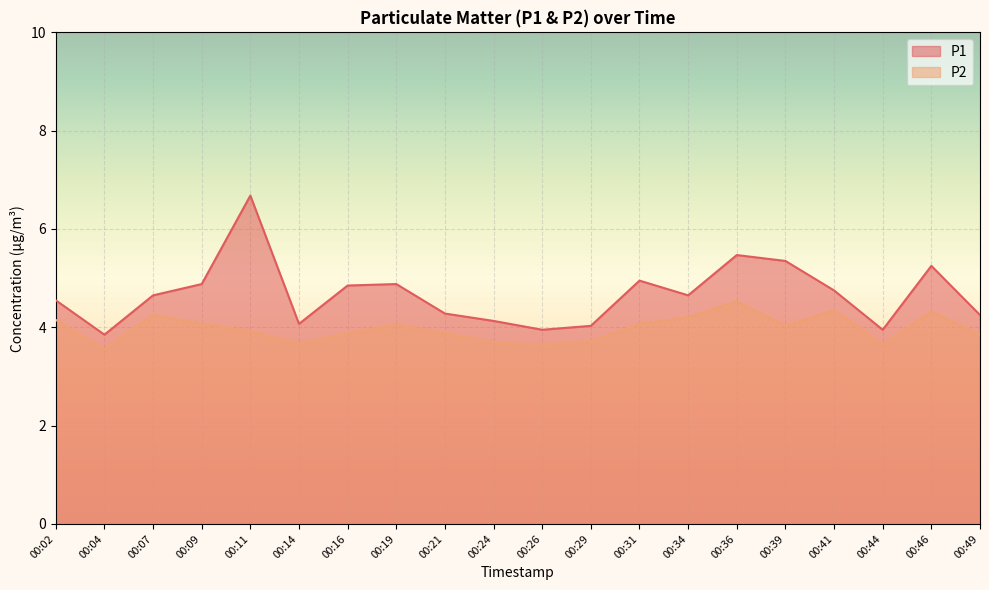

What is the difference between the highest and lowest values at 00:41?

0.4